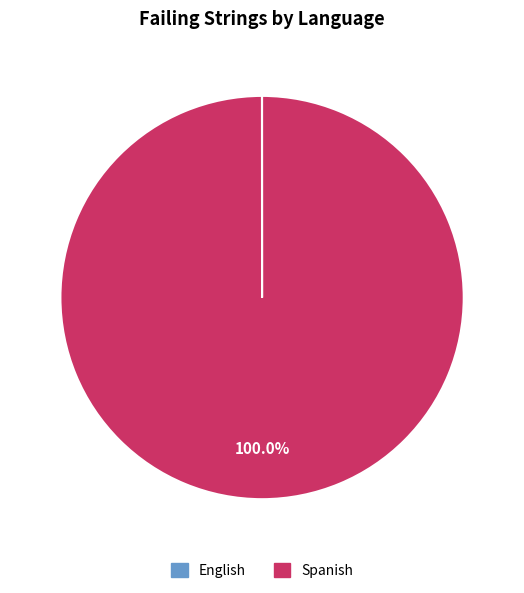

What is the majority slice?

Spanish